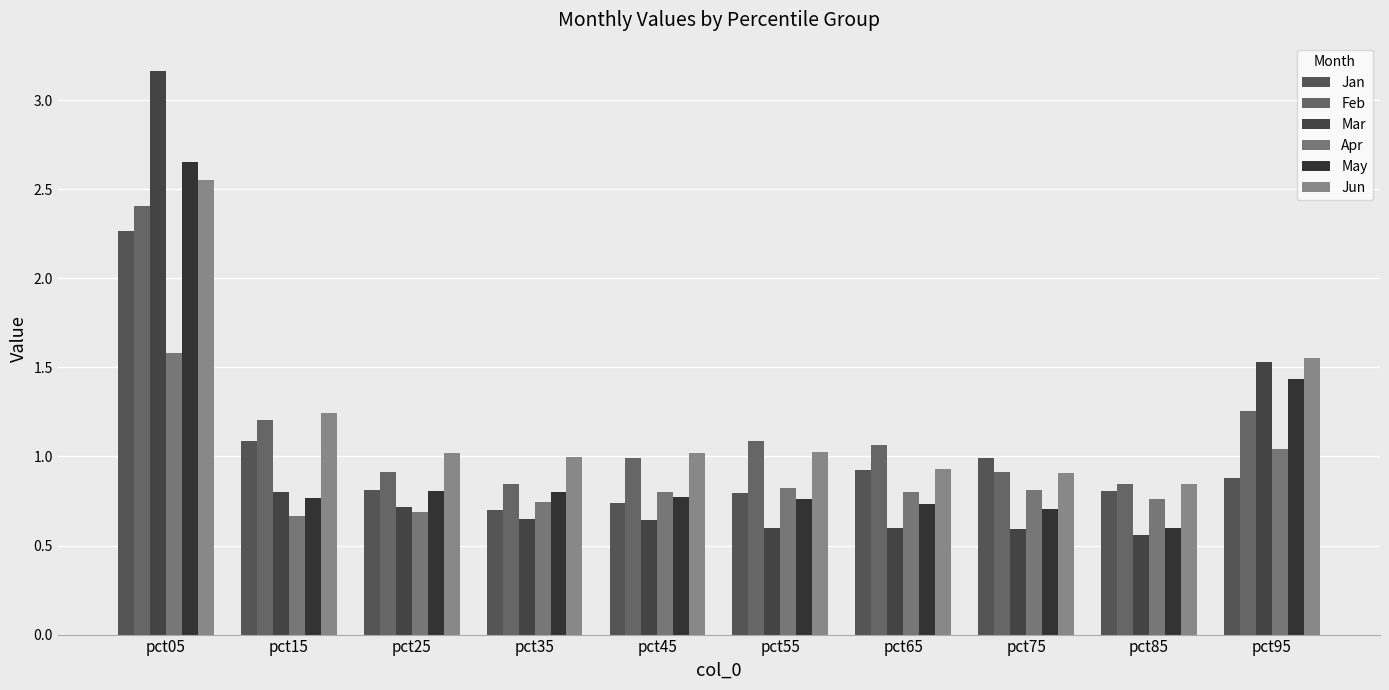

At pct65, list the series in order from smallest to largest.

Mar, May, Apr, Jan, Jun, Feb